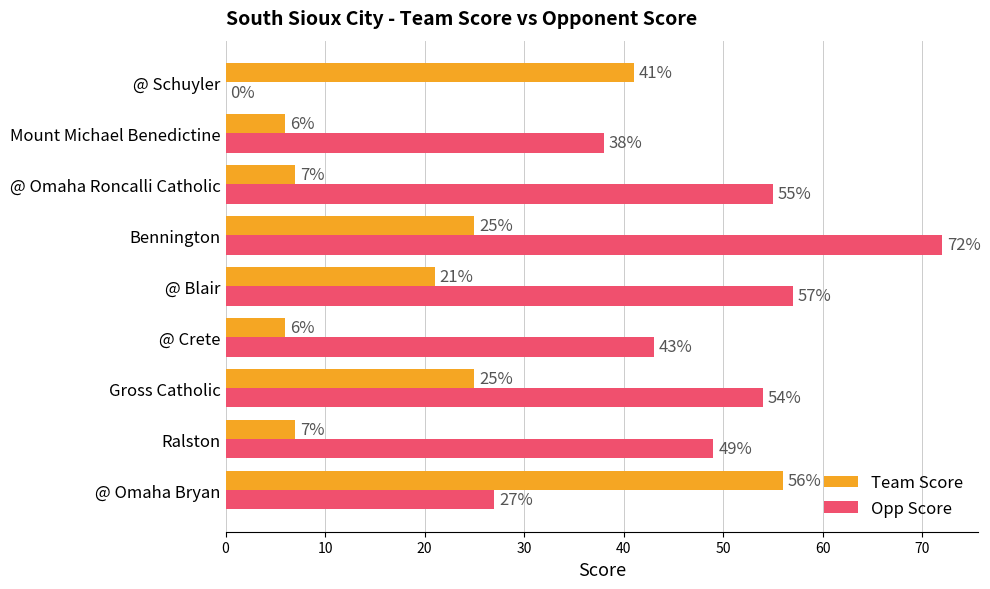

The Opp Score series shows 55 at @ Omaha Roncalli Catholic. True or false?

True